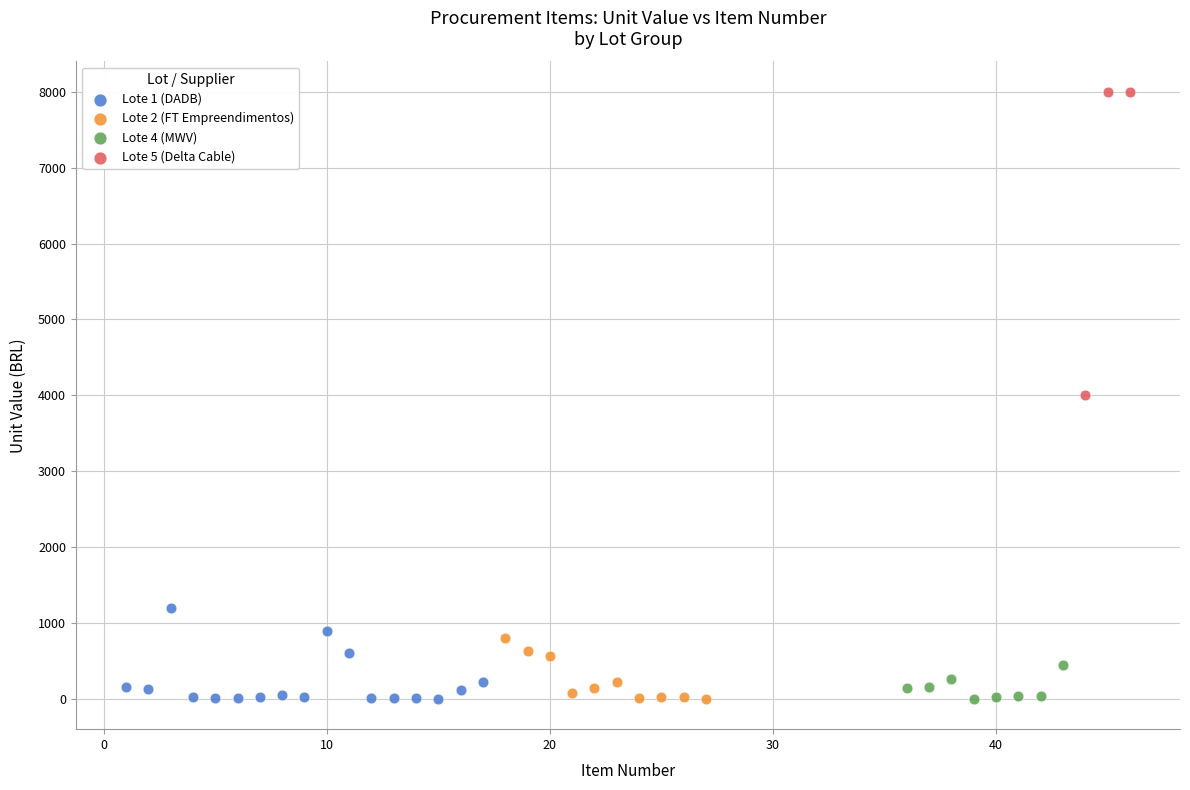

Which series has the widest spread of Y values?

Lote 5 (Delta Cable)